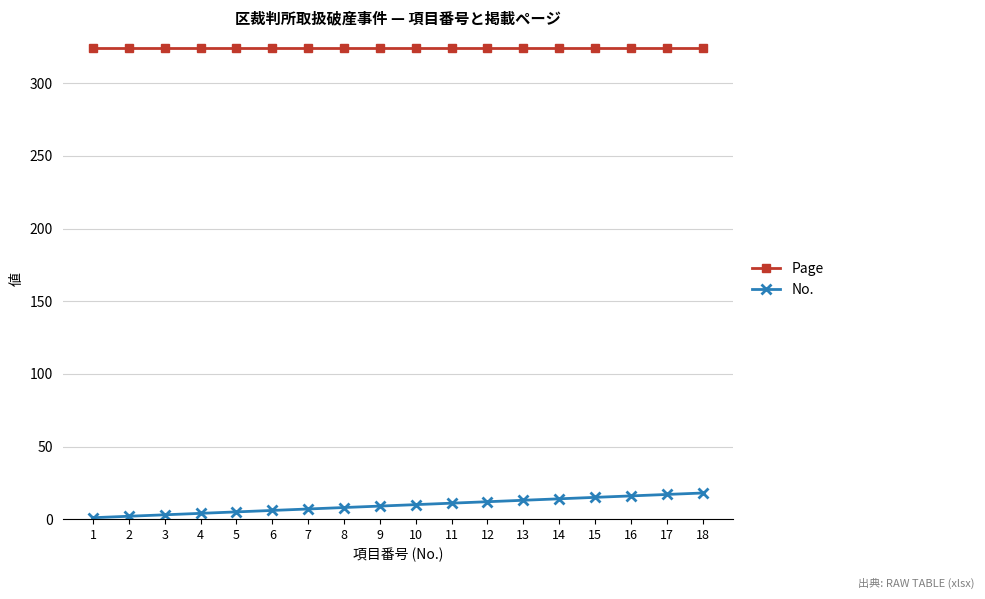

Count the number of data series in this chart.

2